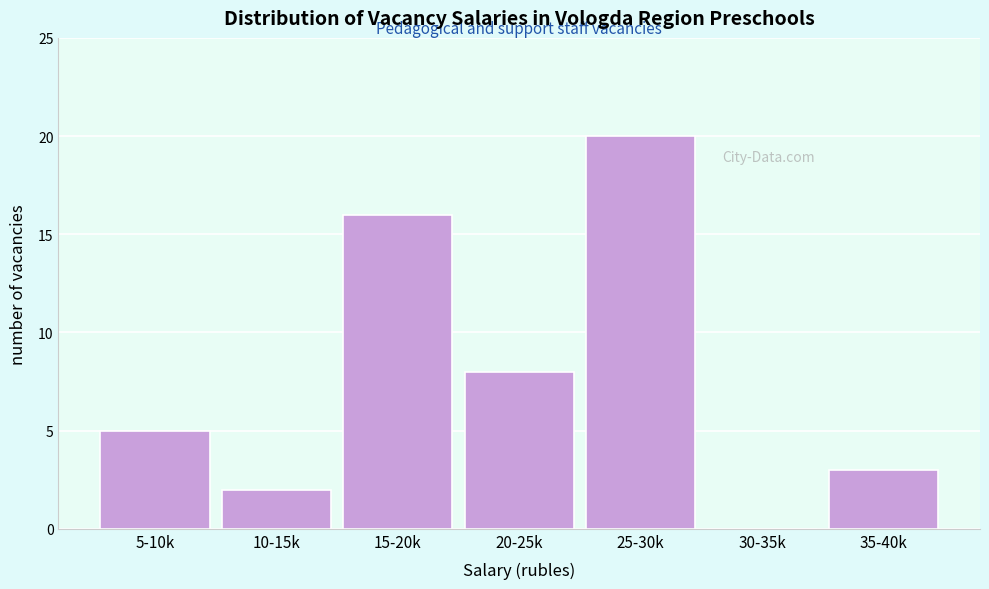

Reading right to left, what are all the values shown in this chart?

35-40k=3	30-35k=0	25-30k=20	20-25k=8	15-20k=16	10-15k=2	5-10k=5